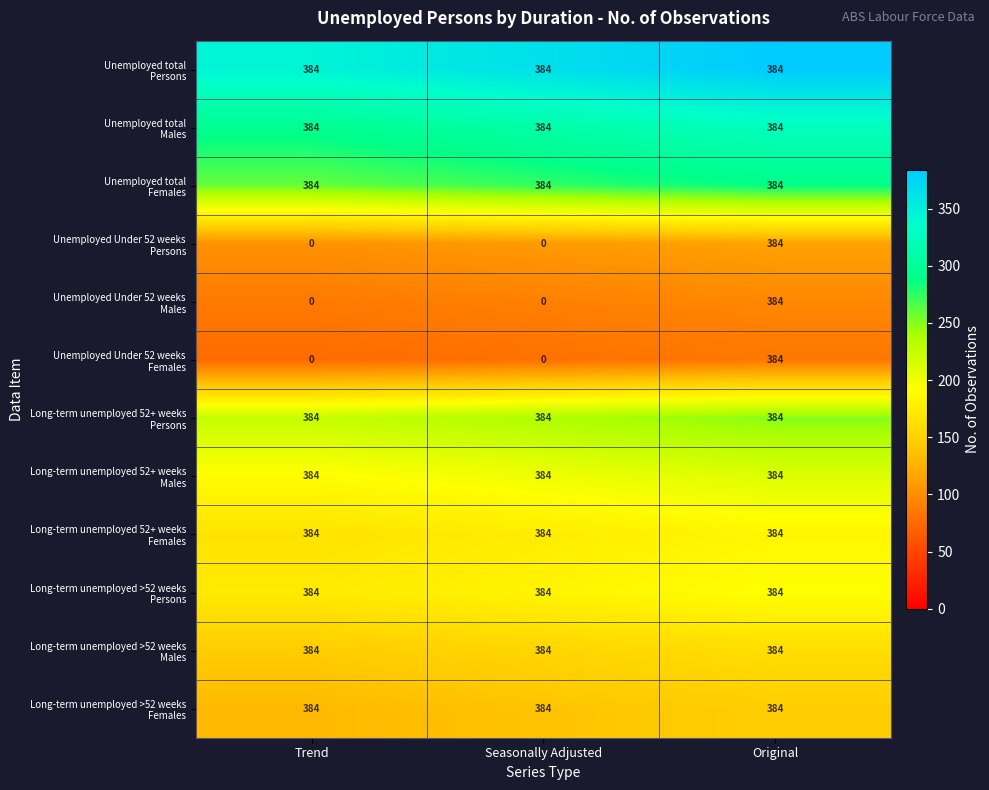

What is the total value across all series at Trend?

3456